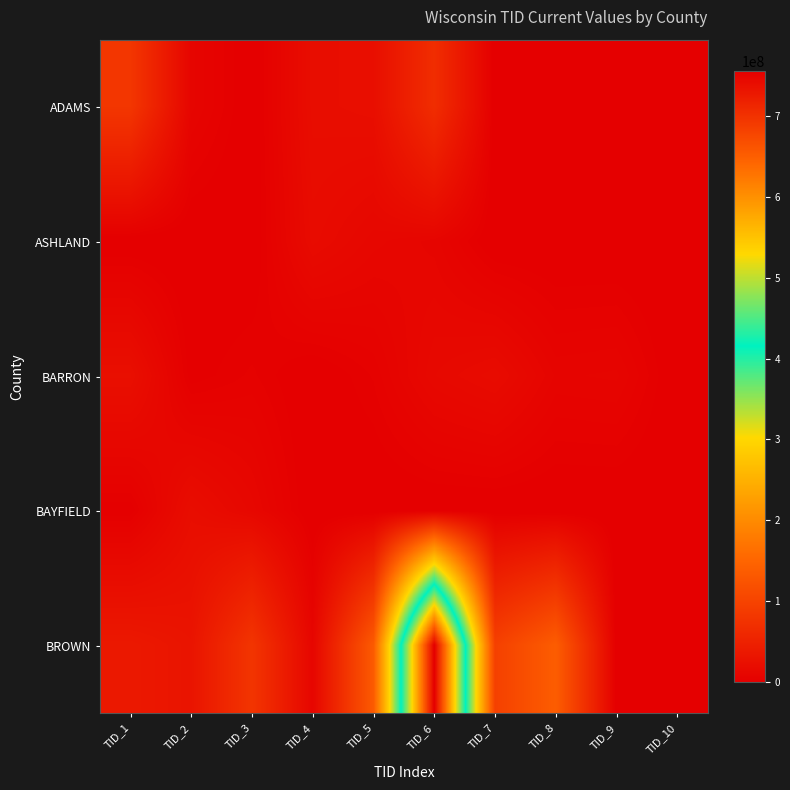

At how many categories does at least one series exceed 652622650?

1